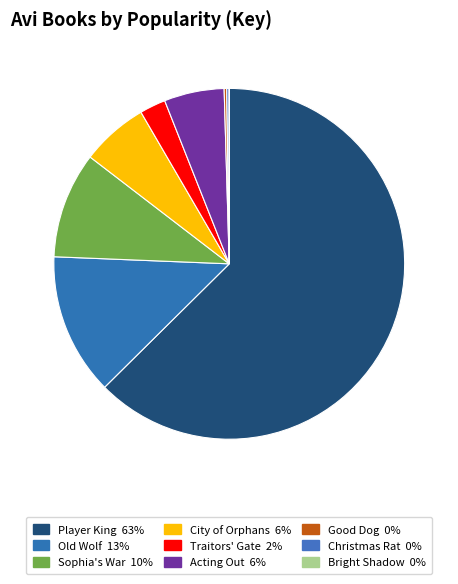

True or false: Old Wolf accounts for 13% of the total.

True